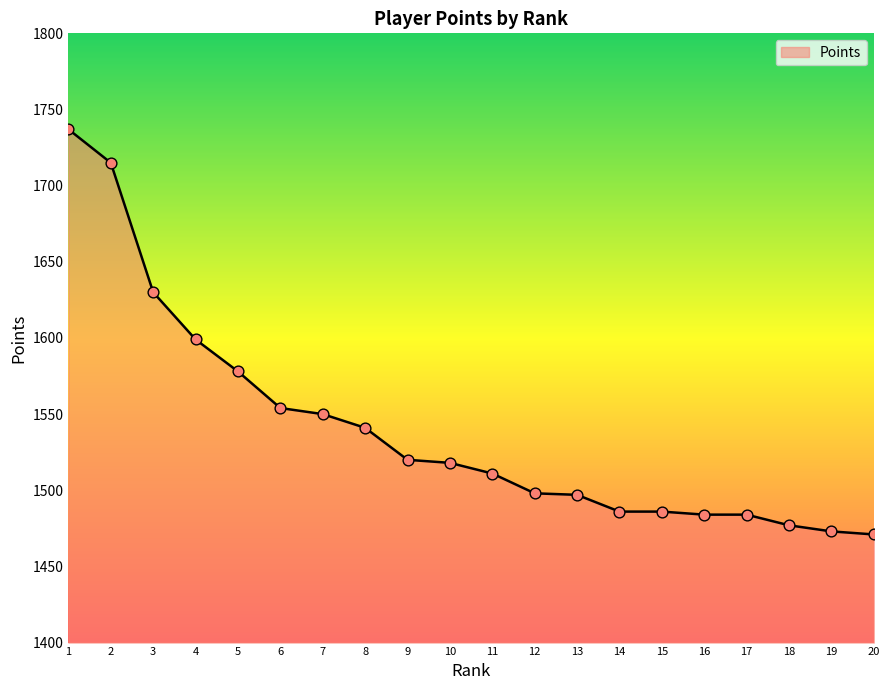

Which has a higher value, 12 or 9?

9